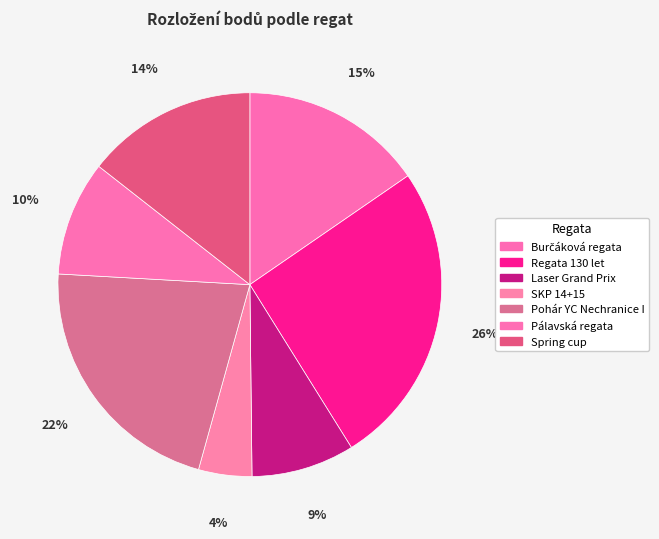

Is it true that SKP 14+15 is 4% of the pie?

True